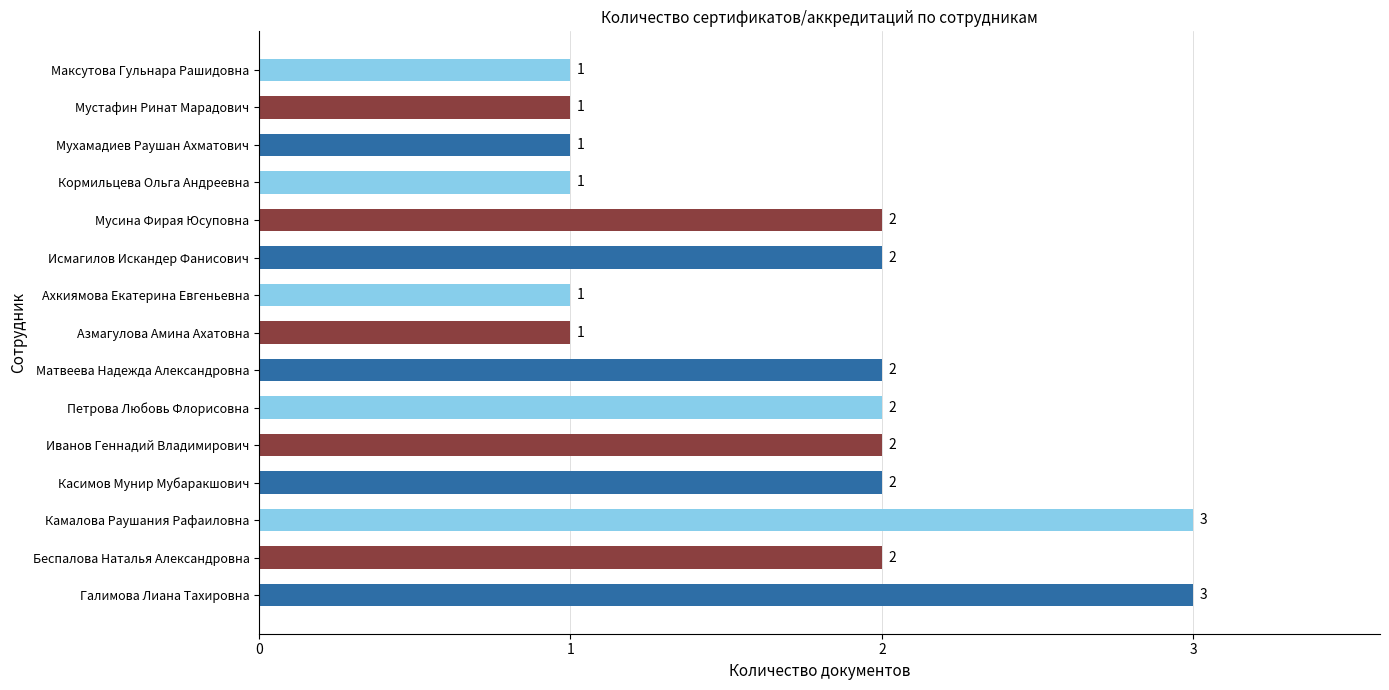

Count the values in the range 1 to 2.

13